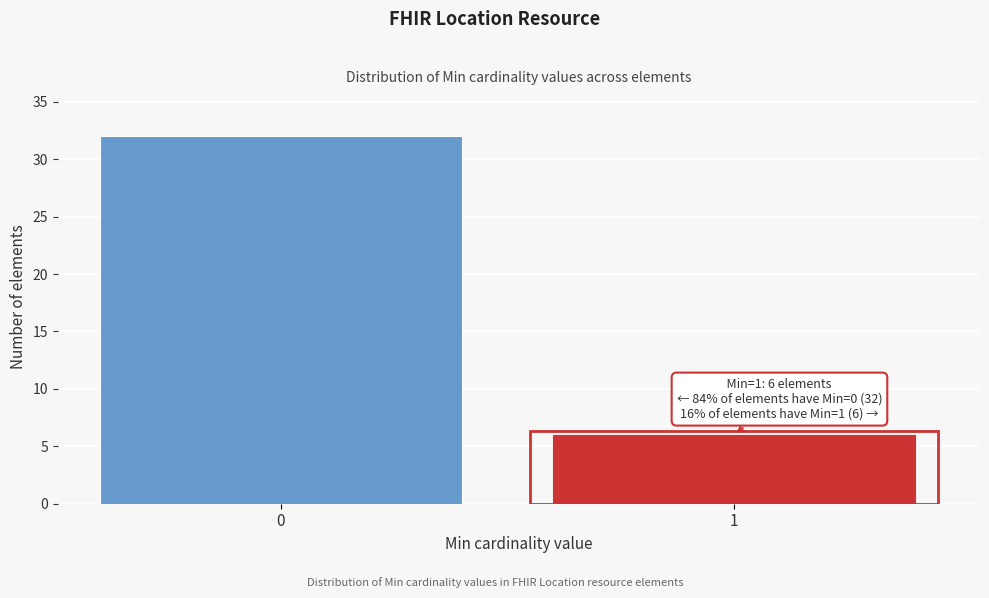

Reading left to right, what are all the values shown in this chart?

32	6